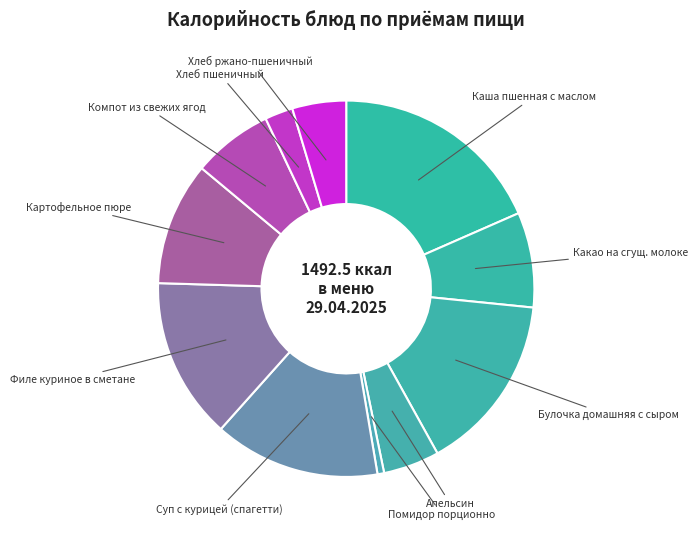

The Помидор порционно slice represents 1% of the pie. True or false?

True